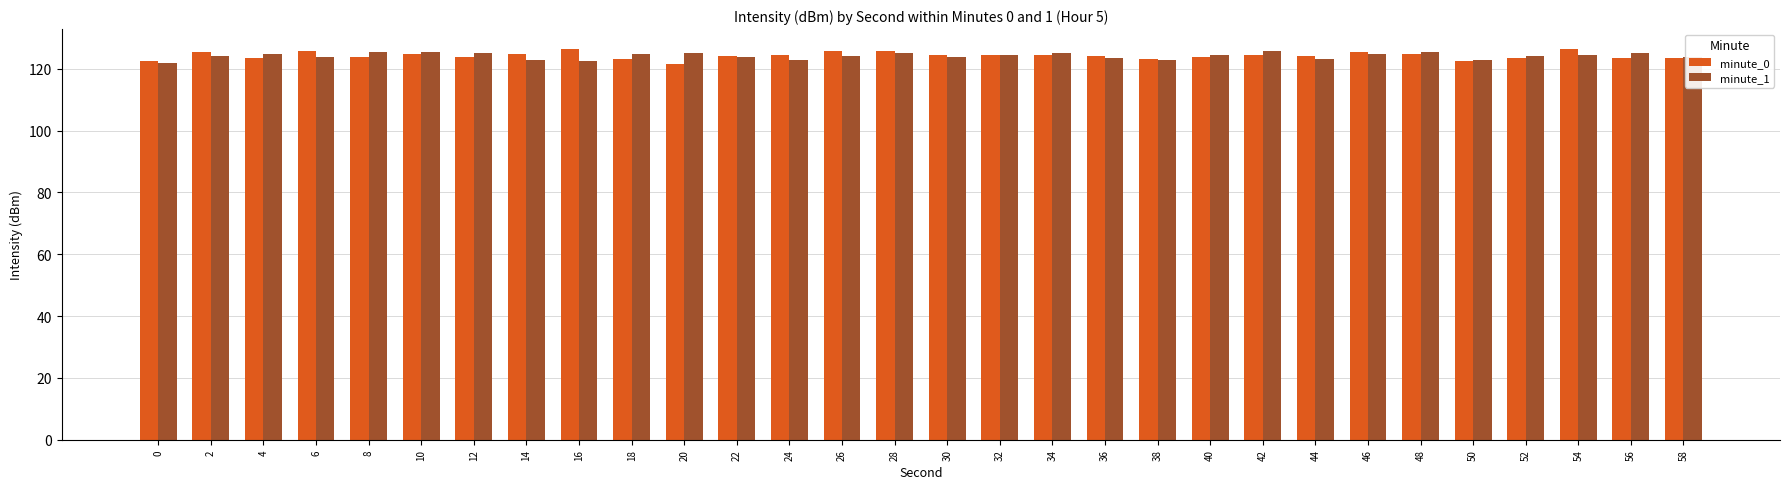

How many categories are shown in the chart?

30